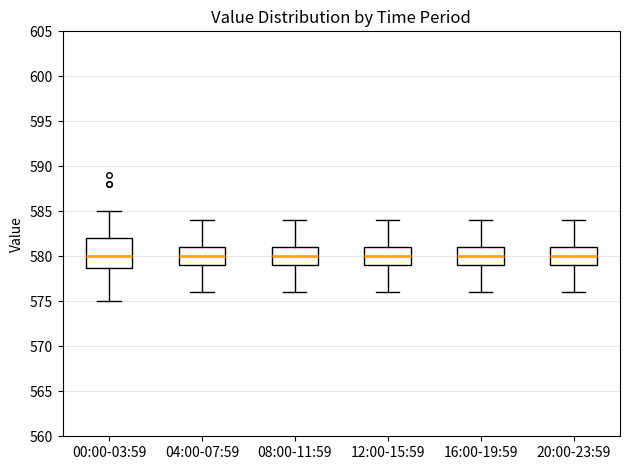

Comparing the boxes themselves (not the whiskers), which one is the tallest?

00:00-03:59